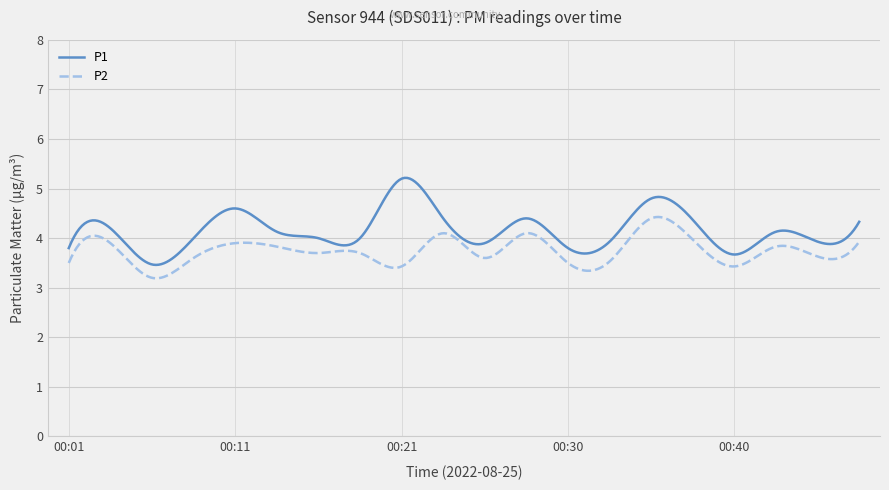

Rank the series by their average value, from highest to lowest.

P1, P2